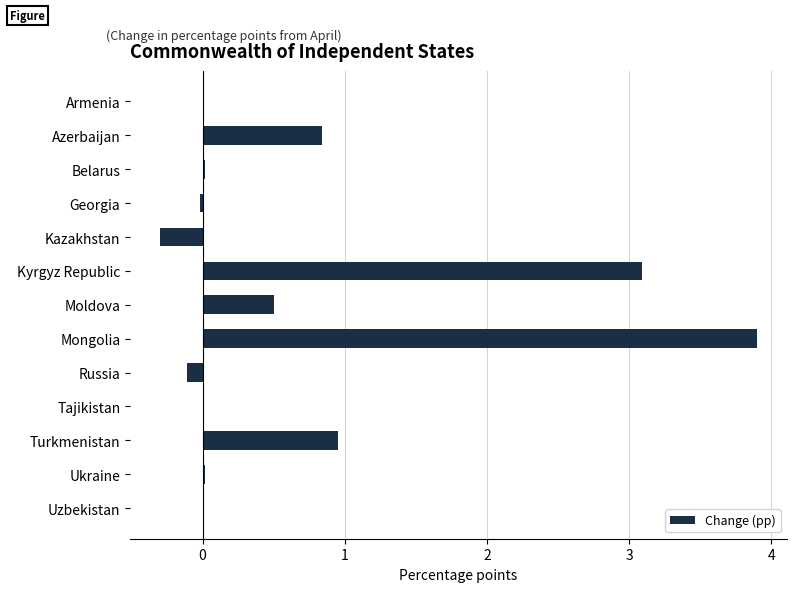

At which category does the chart reach its peak across all series?

Mongolia